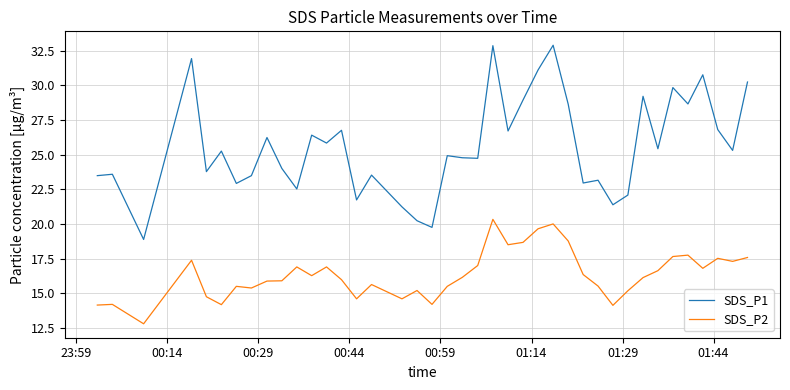

True or false: SDS_P2 has more than 0 points higher than both neighbors.

True